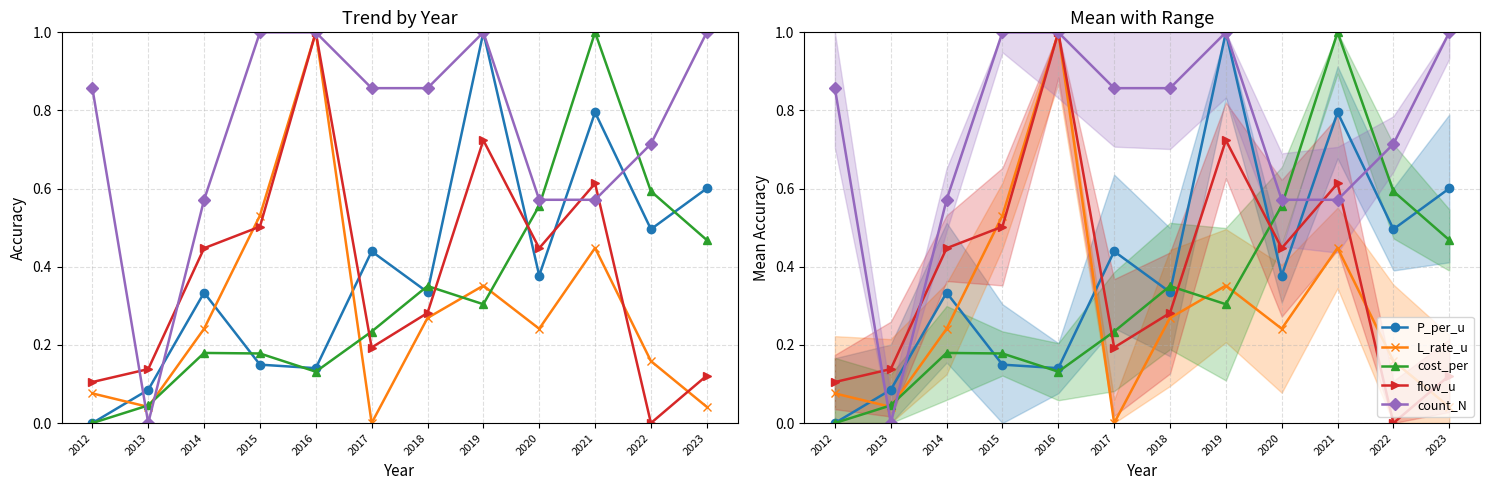

The count_N series shows -0.4 at 2013. True or false?

False